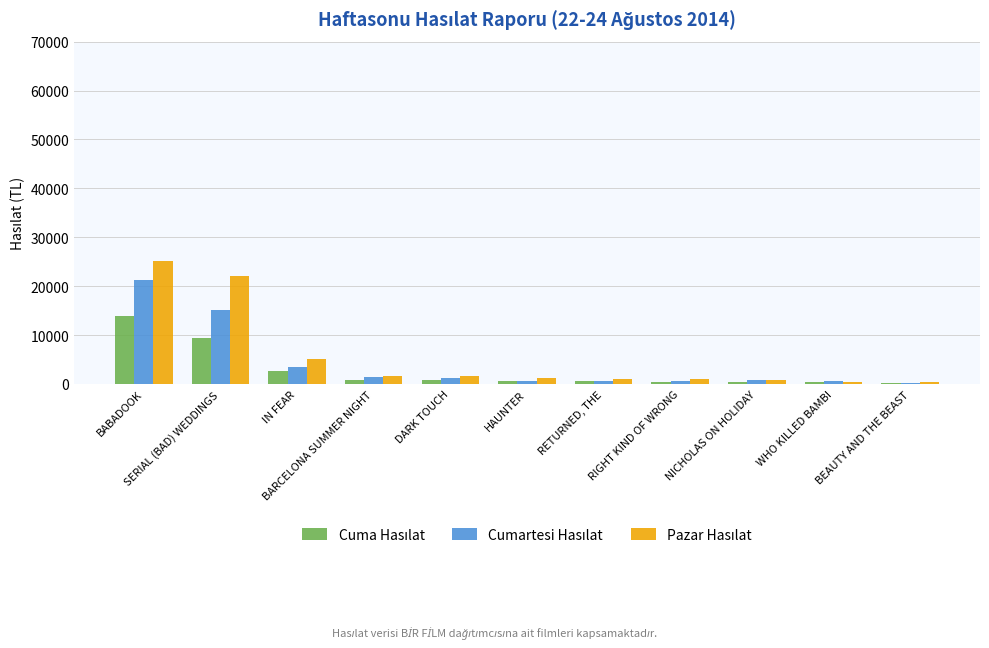

What is the maximum value shown in the chart?

25157.5